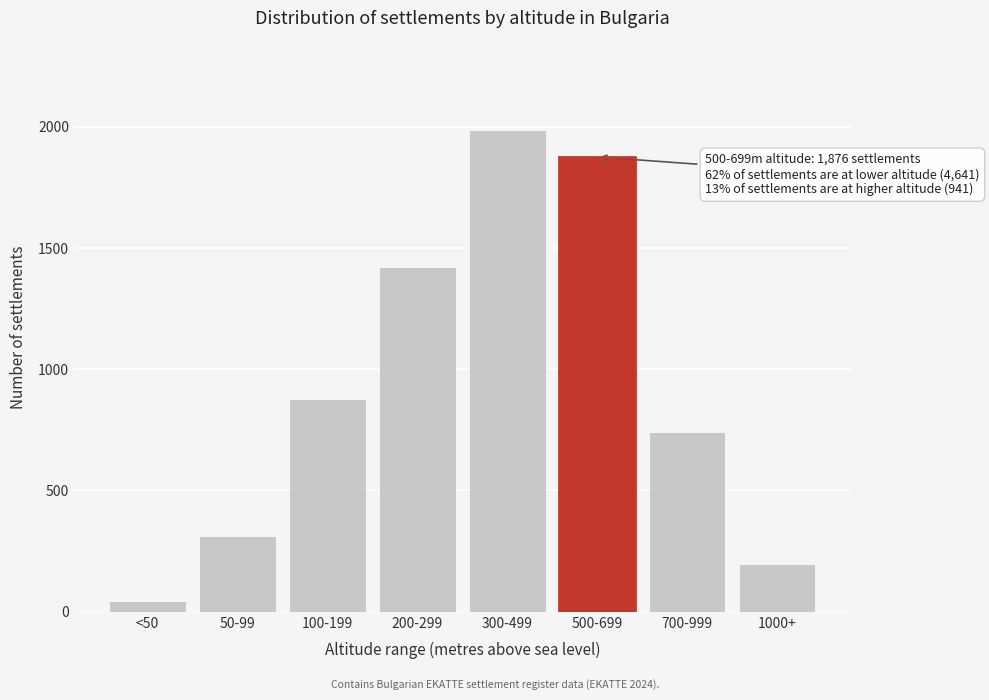

Reading left to right, list all the values displayed in this chart.

43	312	876	1423	1987	1876	743	198